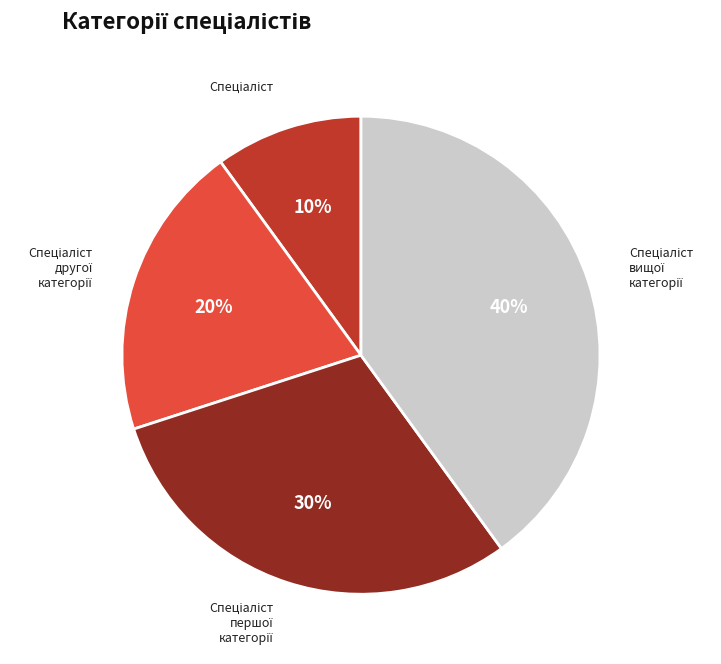

Does any single category account for the majority?

No